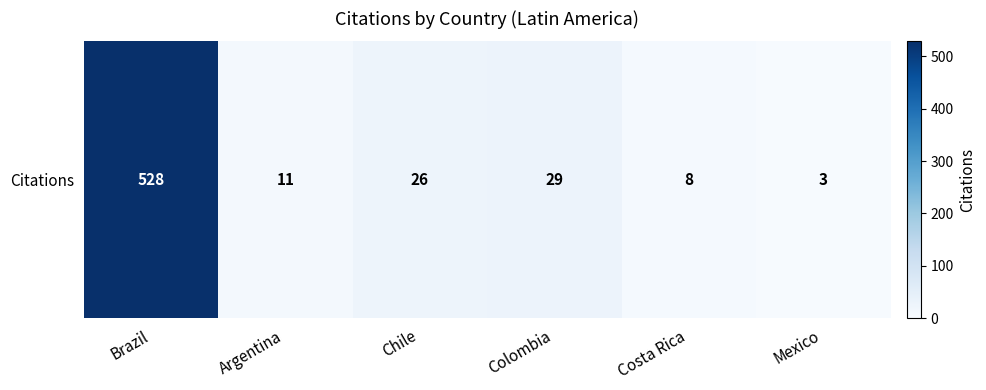

What is the approximate value at Brazil, to the nearest 100?

500